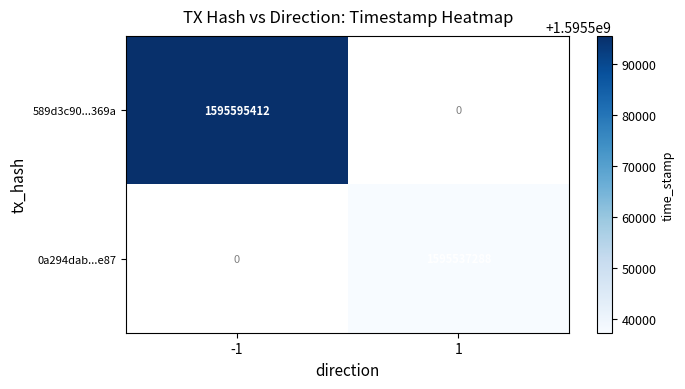

Reading left to right, transcribe all the data shown in this chart.

589d3c90...369a: -1=1595595412	1=0
0a294dab...e87: -1=0	1=1595537288